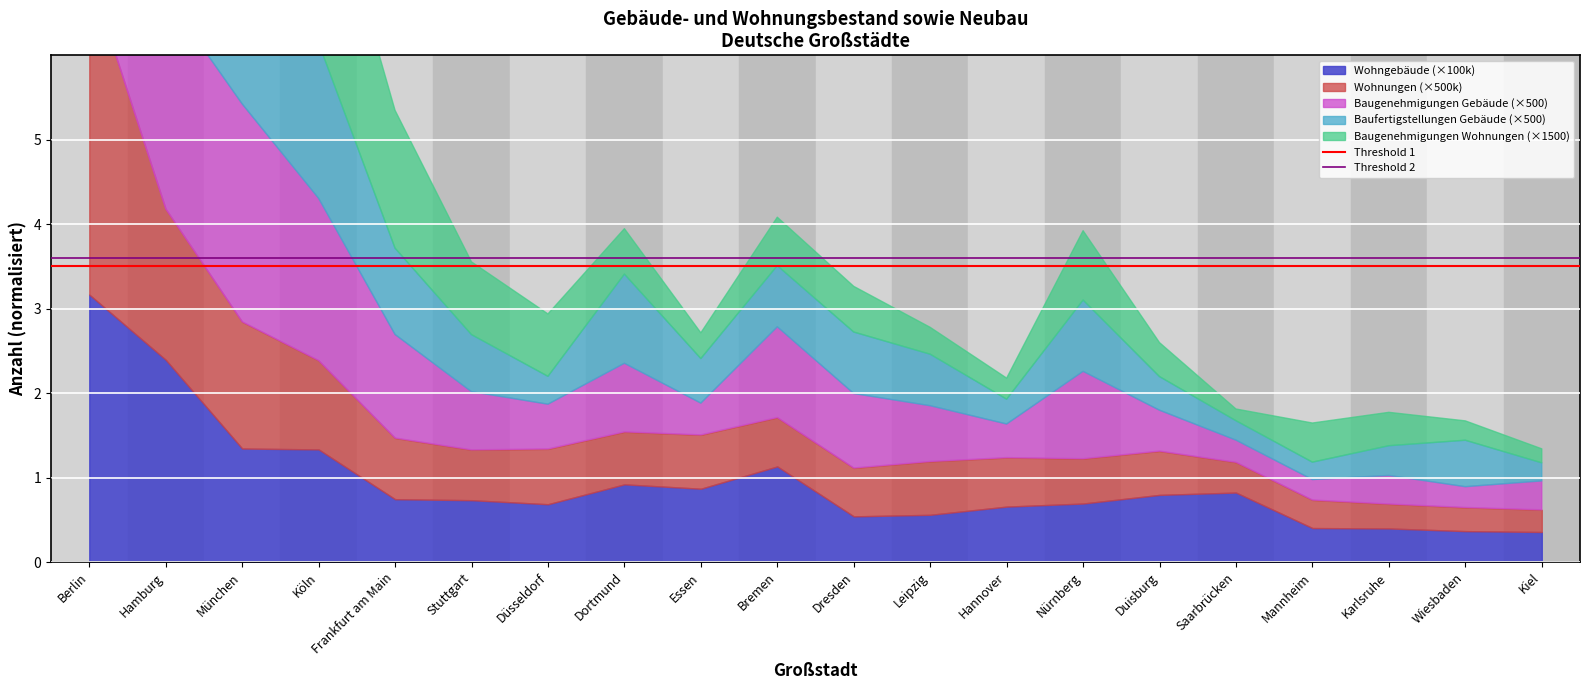

The value of Threshold 1 at Hamburg is 3.5. True or false?

True